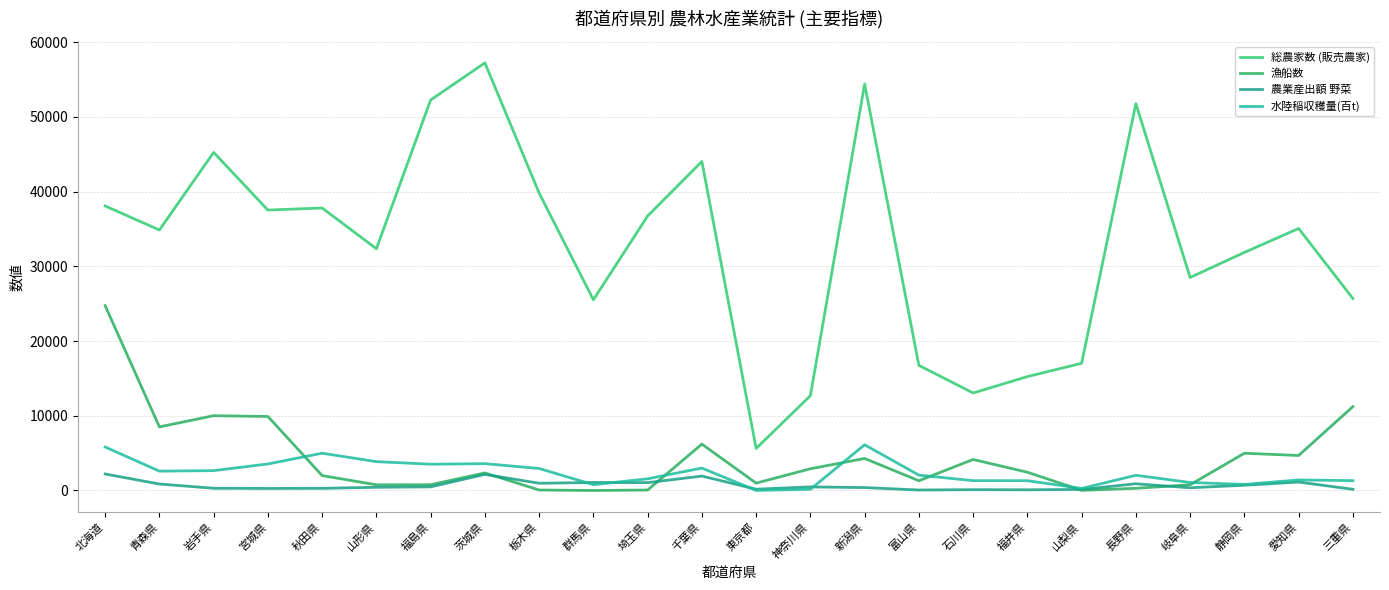

What is the approximate value of 農業産出額 野菜 at 三重県, to the nearest 100?

200